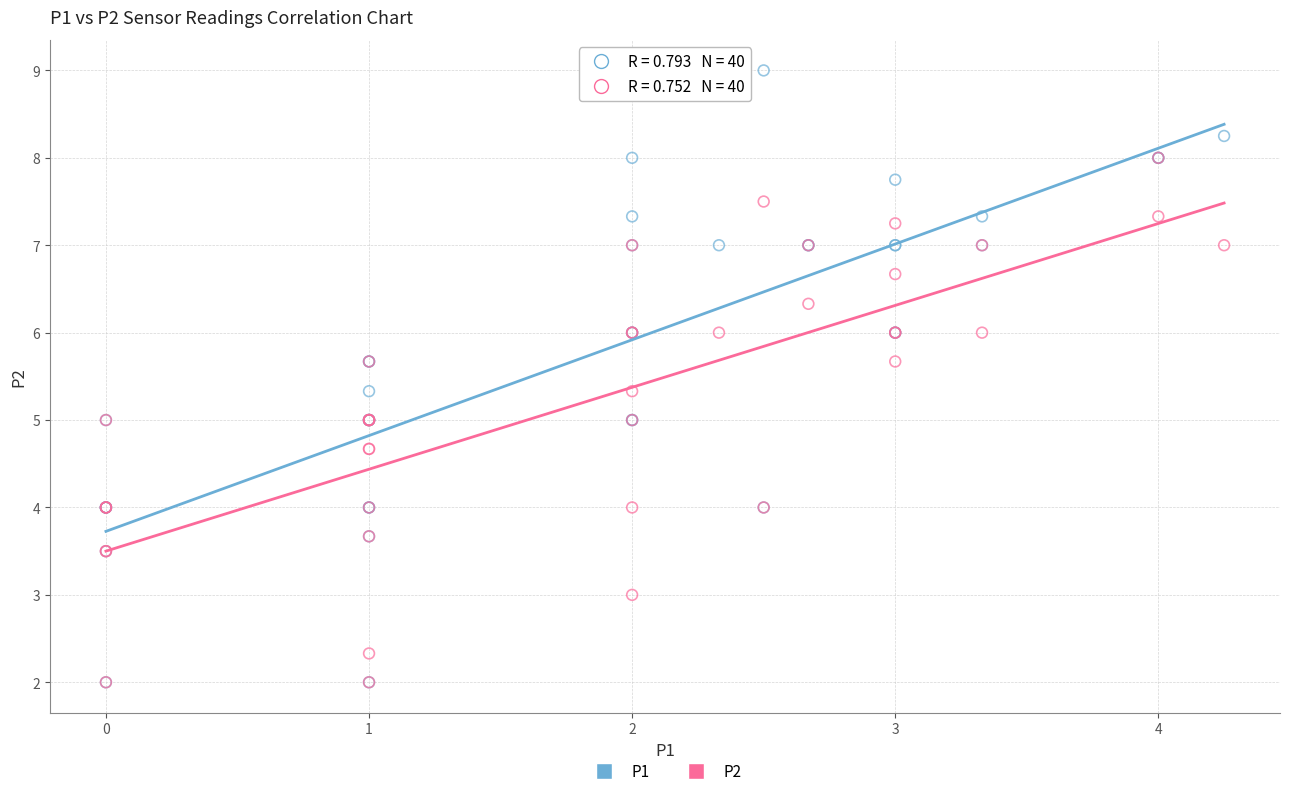

What are all the series names shown in the legend?

P1, P2